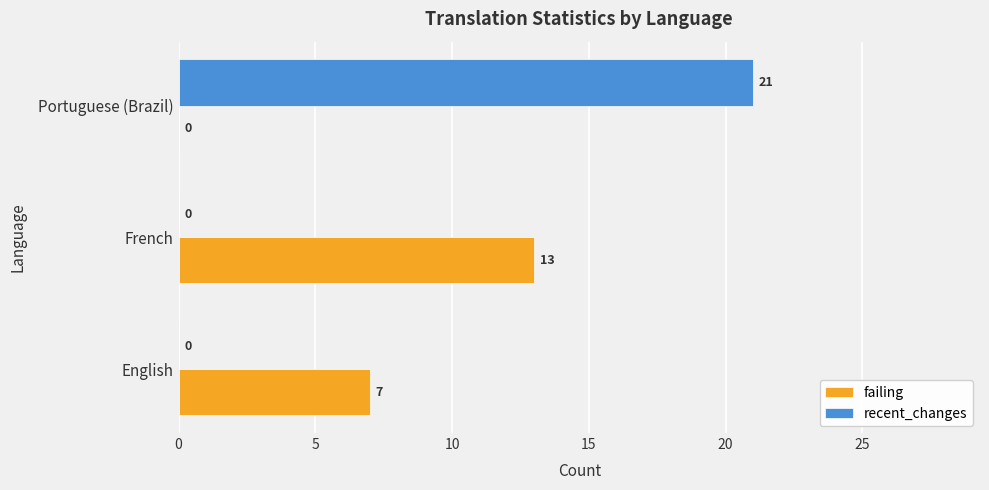

At which category is the sum across all series the highest?

Portuguese (Brazil)